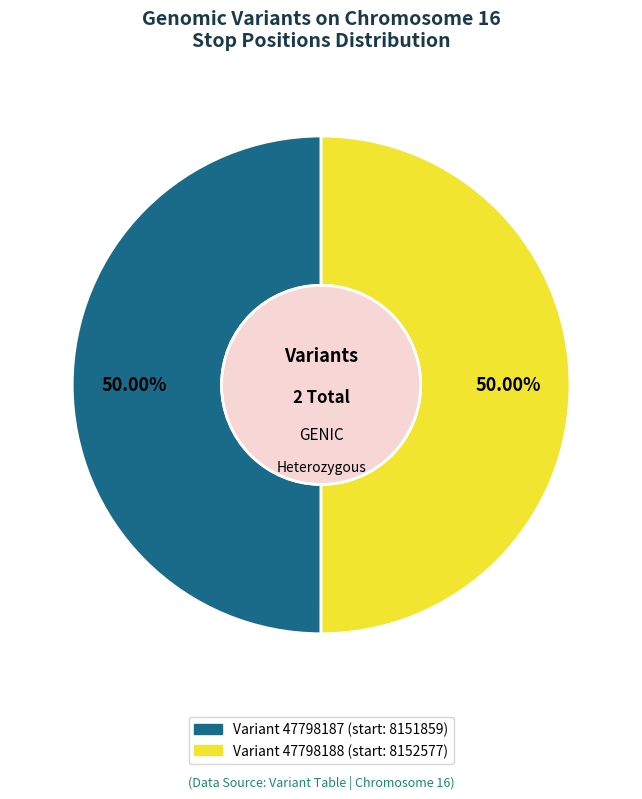

To the nearest percent, what is the combined percentage of Variant 47798187 (start: 8151859) and Variant 47798188 (start: 8152577)?

100%